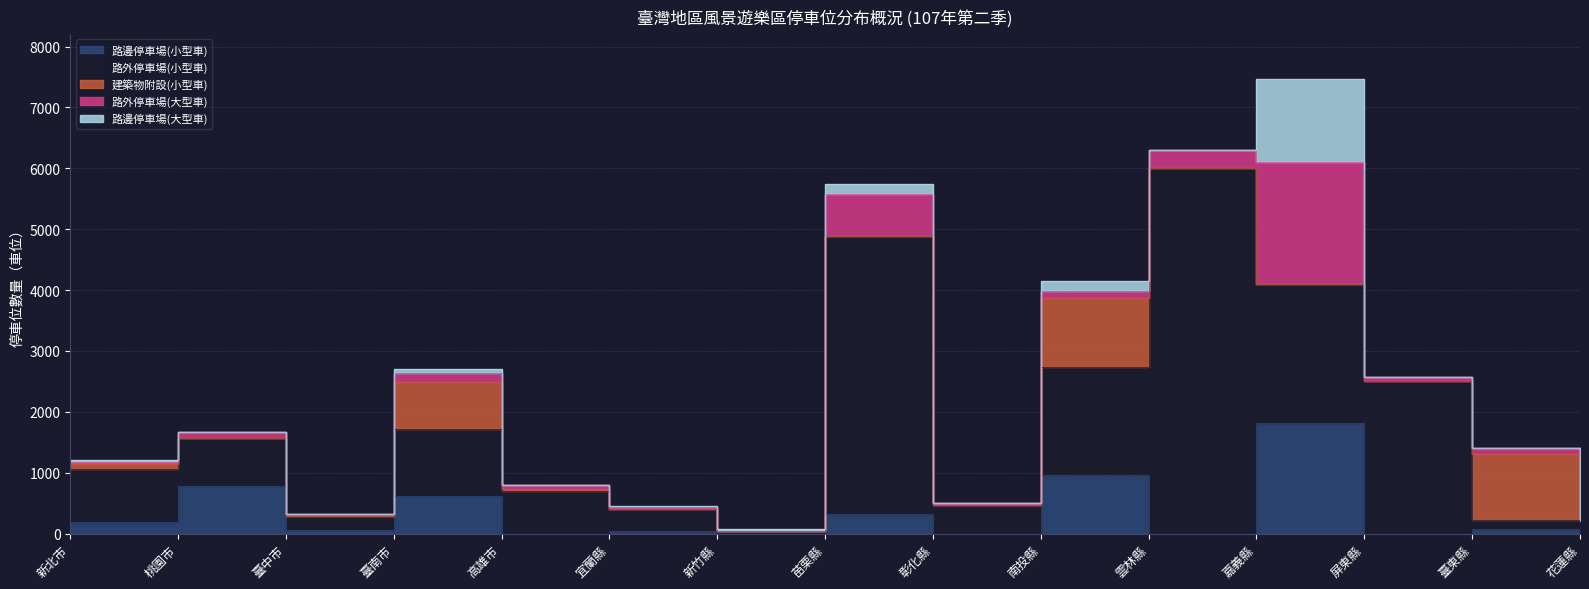

Reading right to left, what are all the values shown in this chart?

路邊停車場(小型車): 0	70	0	1820	0	962	0	320	0	43	0	618	65	776	193
路外停車場(小型車): 205	150	2511	2275	6000	1782	469	4567	47	365	695	1097	224	796	868
建築物附設(小型車): 0	1087	0	0	0	1121	0	0	0	0	34	767	0	0	89
路外停車場(大型車): 25	105	63	2002	300	126	29	688	2	32	61	158	28	97	29
路邊停車場(大型車): 0	0	0	1365	0	161	0	165	25	10	0	63	0	5	27